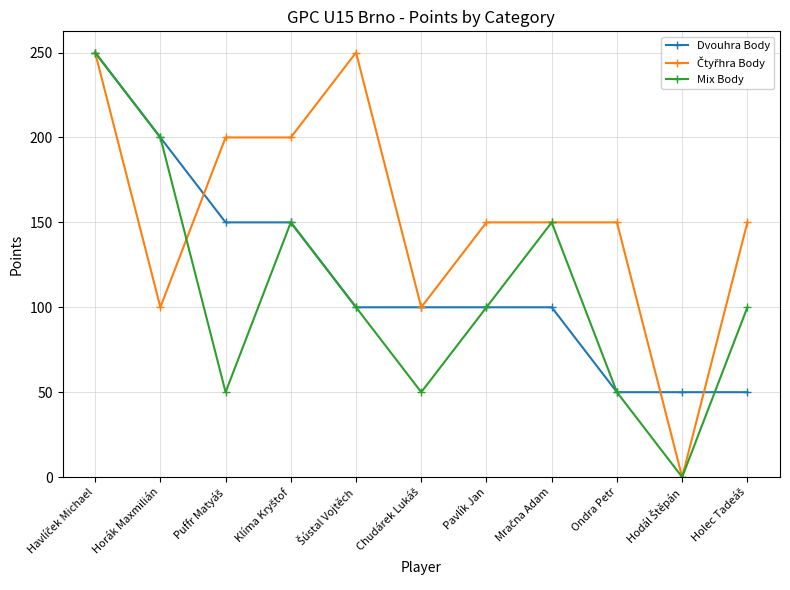

How many lines are shown in the chart?

3